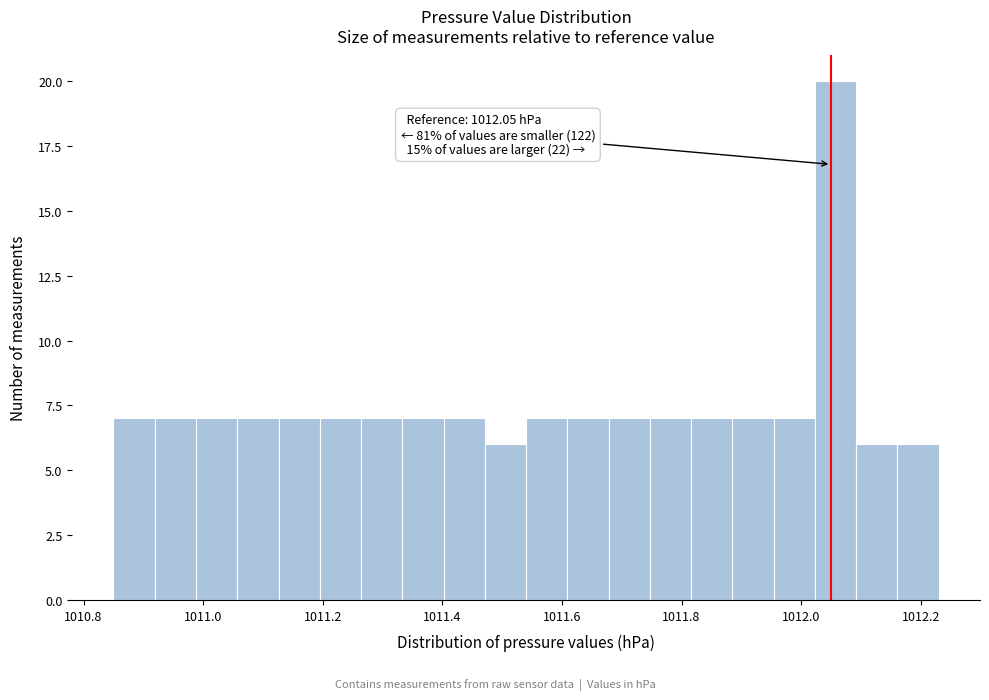

Read against the x-axis, roughly where is the centre of the tallest bar?

1012.06